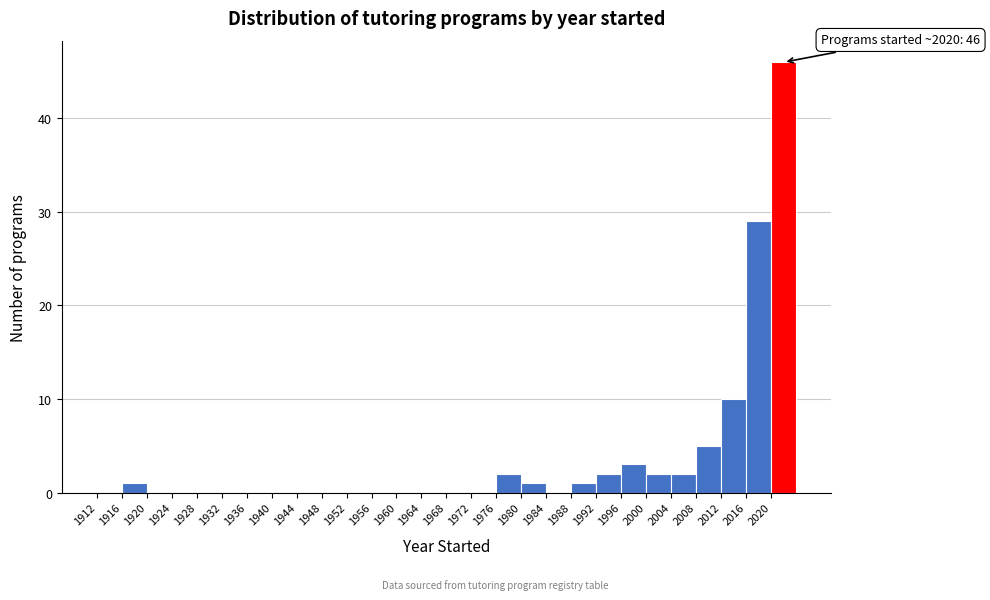

Over which range of the x-axis is the bar tallest?

2020 to 2024